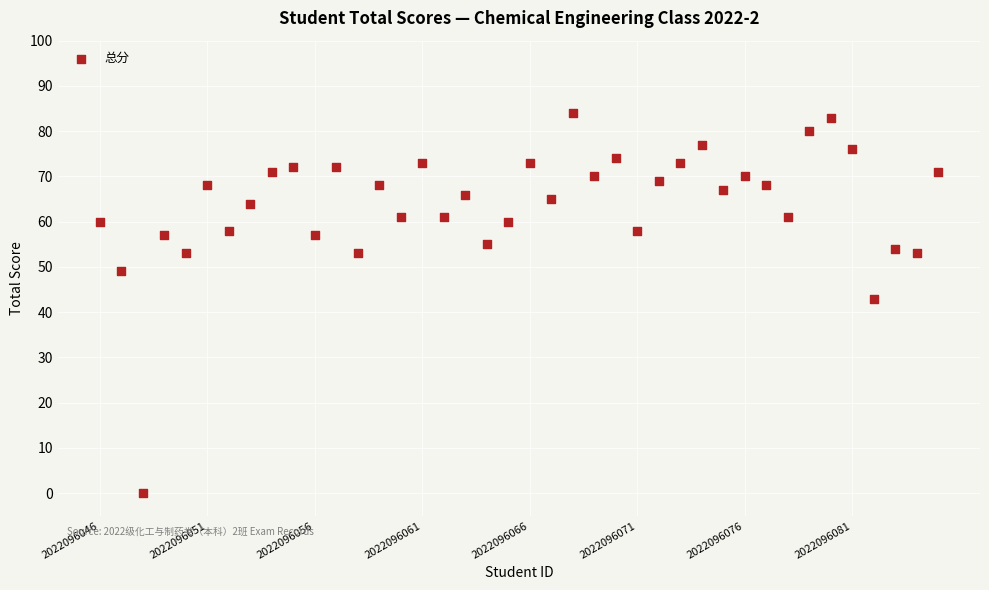

What is the range of Y values (max minus min)?

84